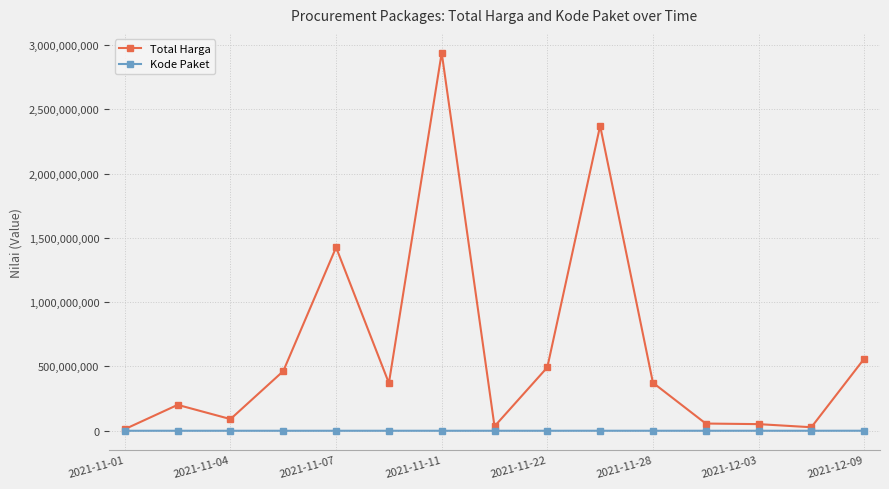

Which series has the widest spread of values?

Total Harga